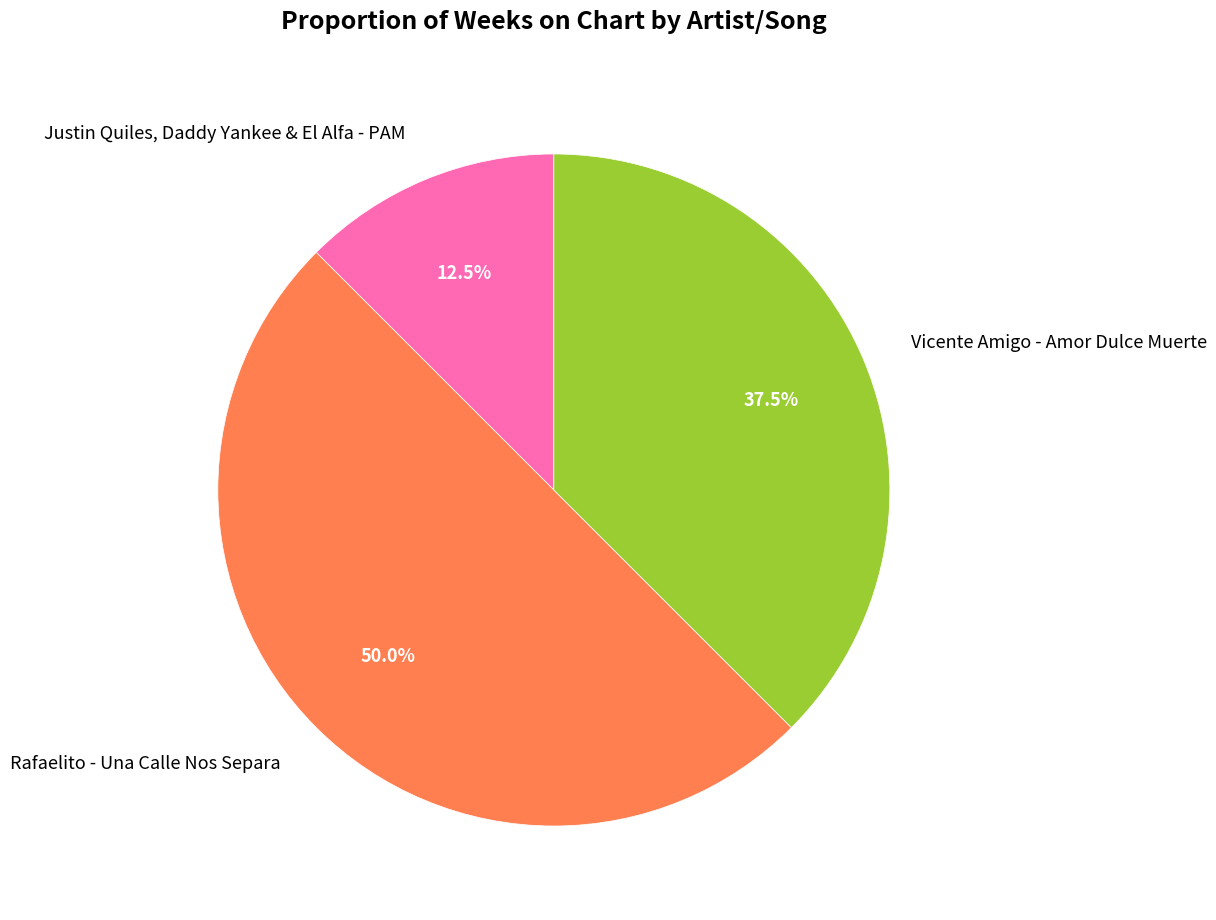

Count the number of slices in the pie.

3